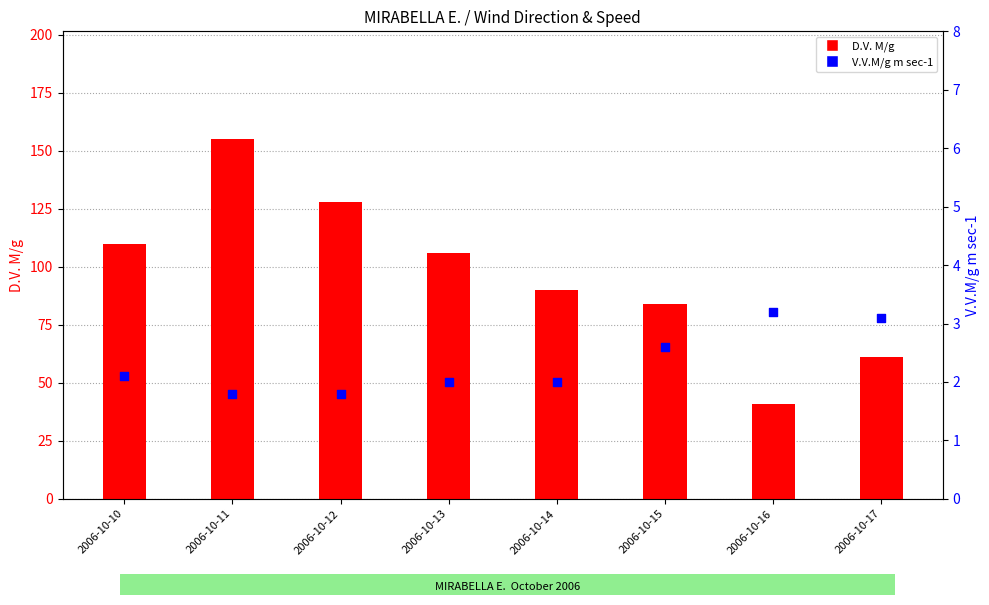

Which series contains the lowest Y value?

V.V.M/g m sec-1